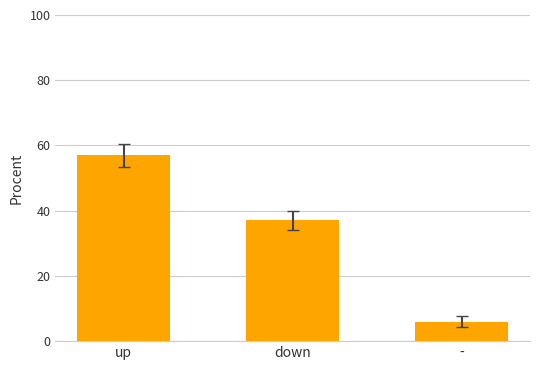

Reading left to right, extract all data points from this chart.

57.0	37.0	6.0